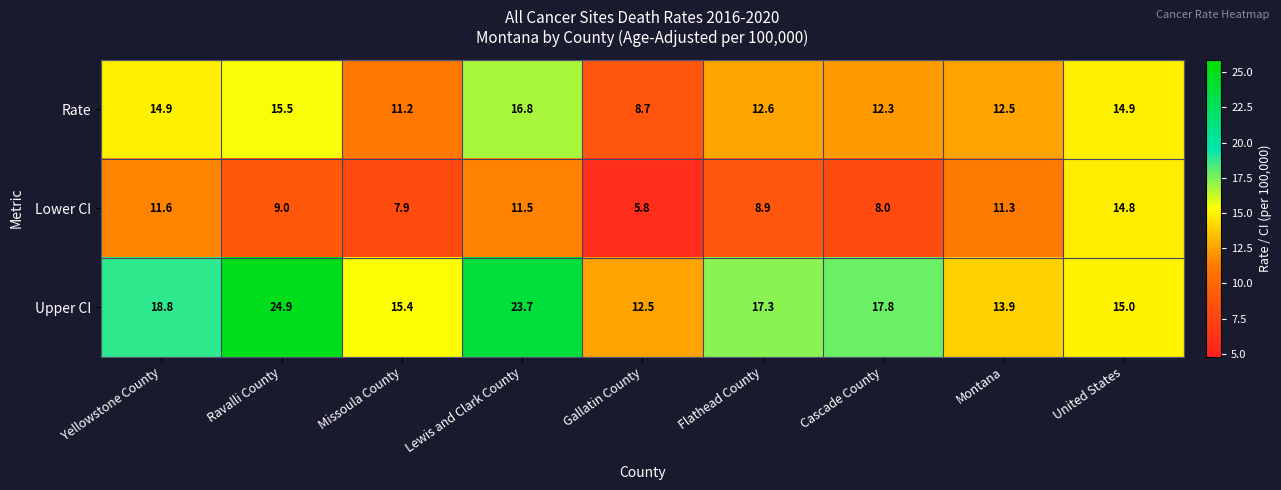

What is the difference between the maximum and minimum values in the Lower CI series?

9.0